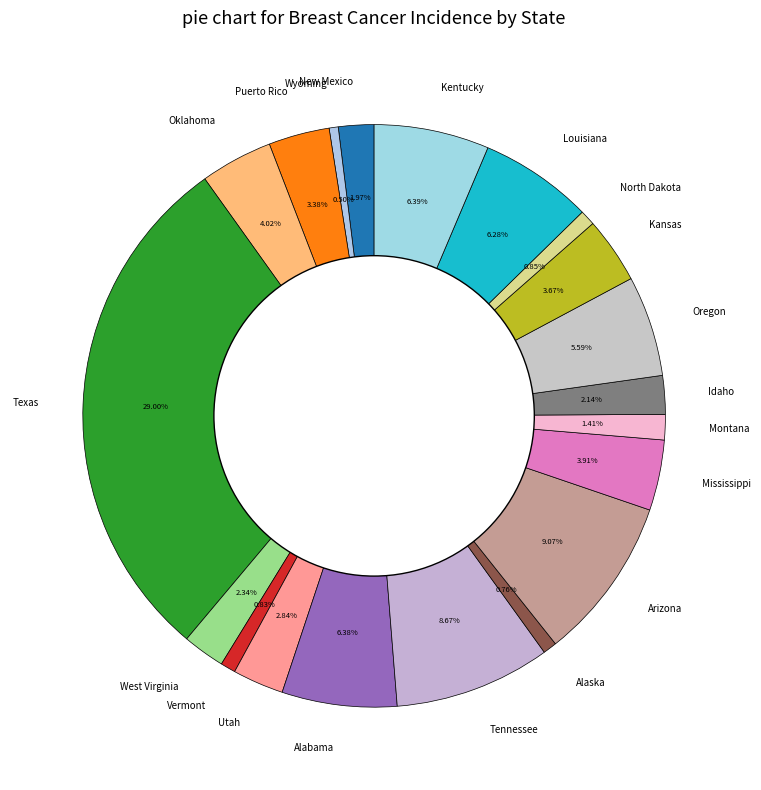

How many slices are in this pie chart?

20